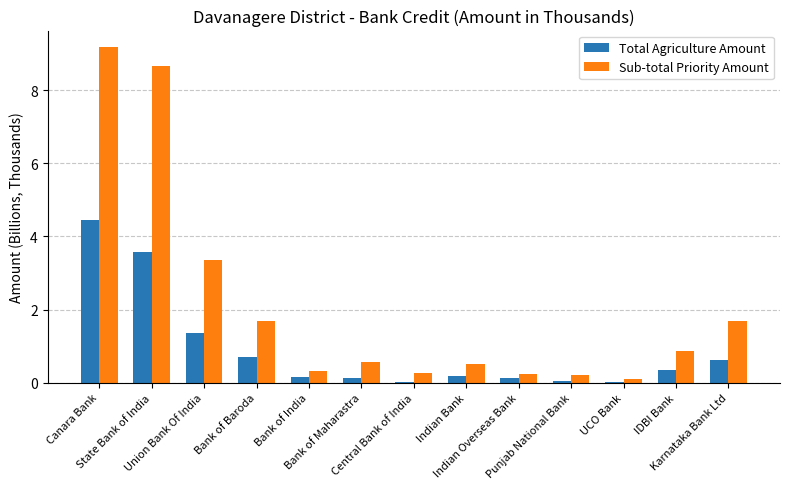

What is the sum of all Total Agriculture Amount values?

11.7